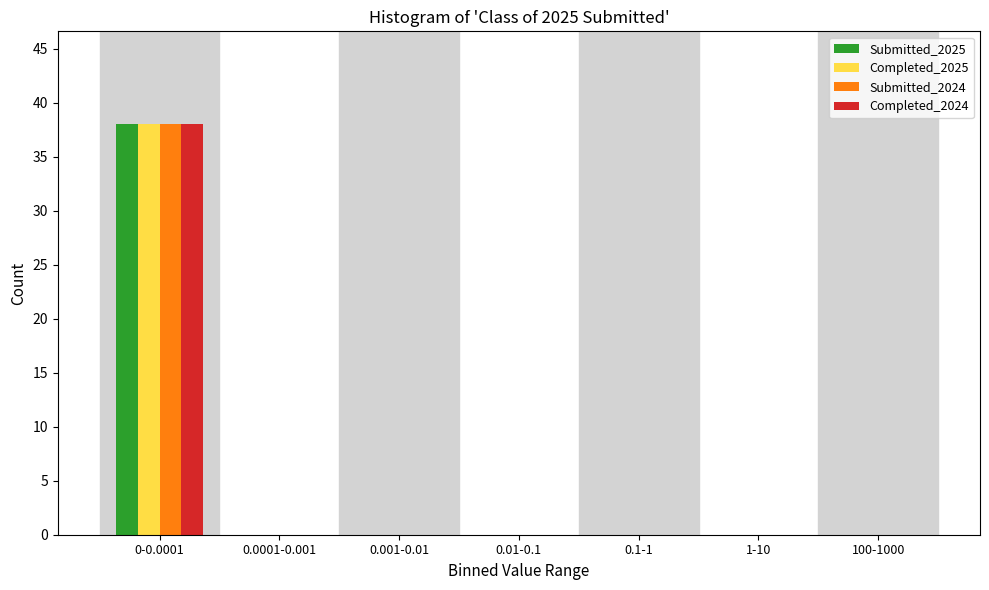

Reading left to right, extract all data points from this chart.

Submitted_2025: 0-0.0001=38	0.0001-0.001=0	0.001-0.01=0	0.01-0.1=0	0.1-1=0	1-10=0	100-1000=0
Completed_2025: 0-0.0001=38	0.0001-0.001=0	0.001-0.01=0	0.01-0.1=0	0.1-1=0	1-10=0	100-1000=0
Submitted_2024: 0-0.0001=38	0.0001-0.001=0	0.001-0.01=0	0.01-0.1=0	0.1-1=0	1-10=0	100-1000=0
Completed_2024: 0-0.0001=38	0.0001-0.001=0	0.001-0.01=0	0.01-0.1=0	0.1-1=0	1-10=0	100-1000=0